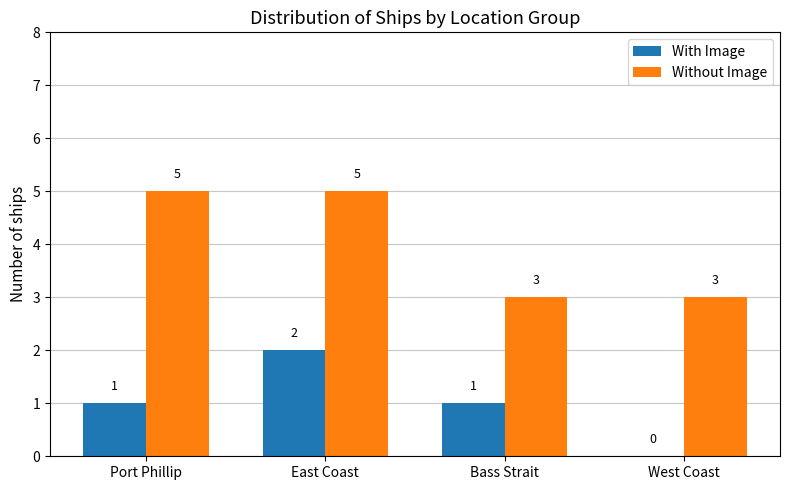

Which series has the largest total across all categories?

Without Image